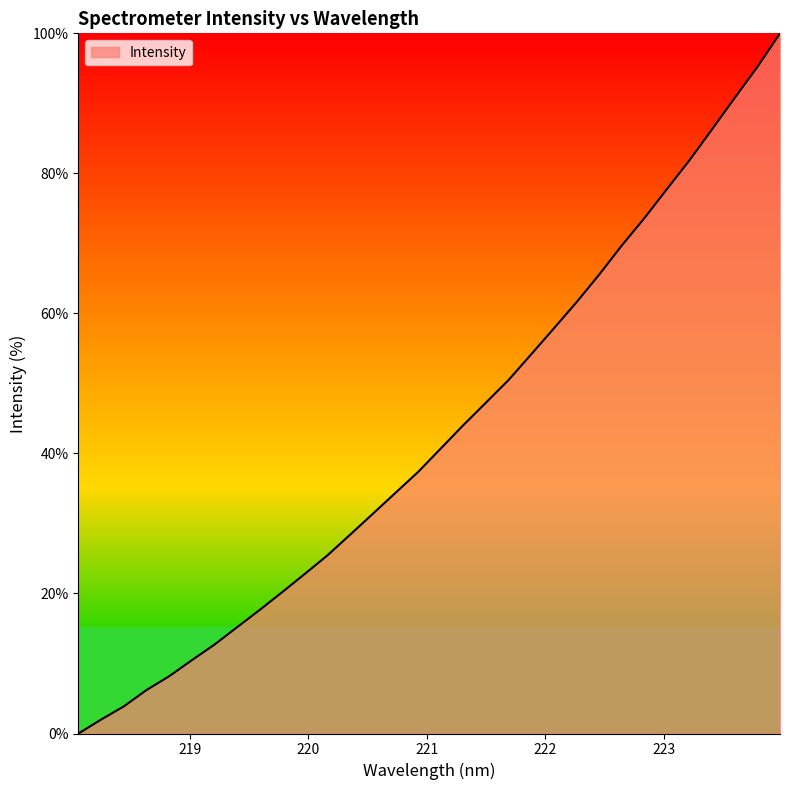

What is the maximum value shown in the chart?

100.0